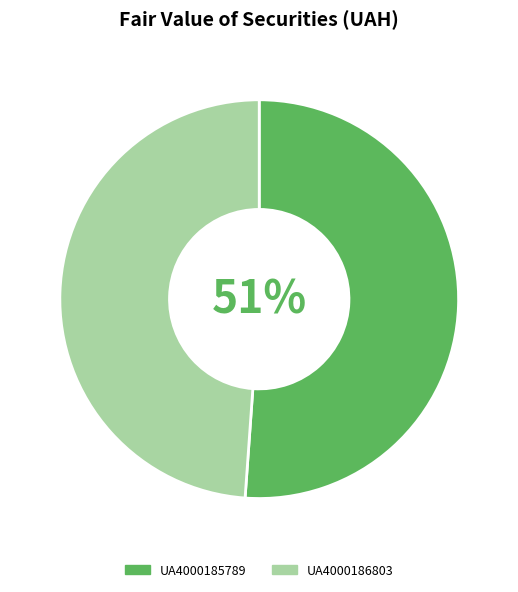

To the nearest percent, what is the average slice percentage?

50%